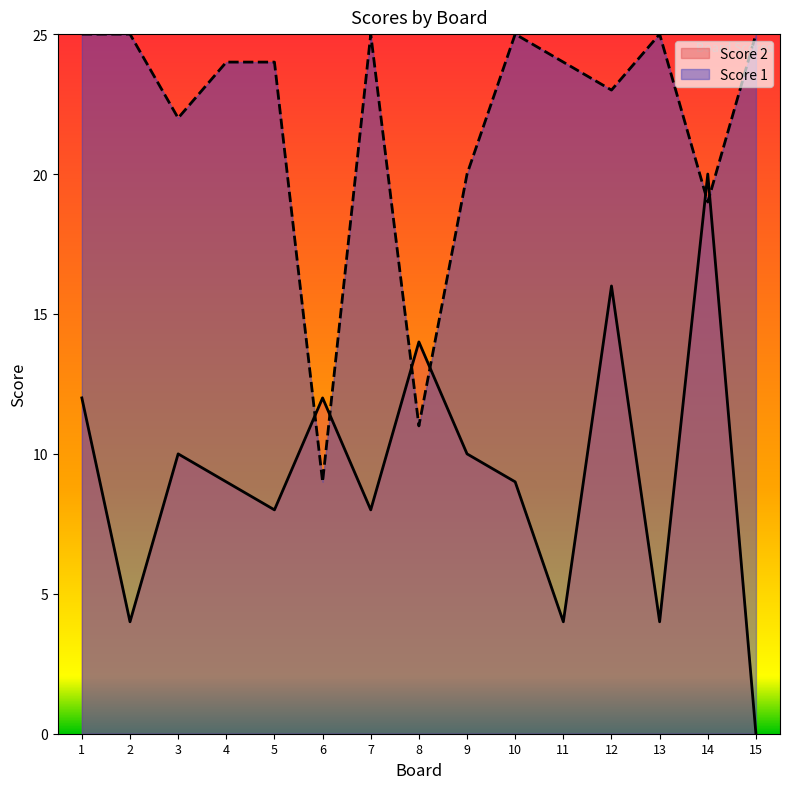

Between 4 and 10, which series saw the biggest shift?

Score 1